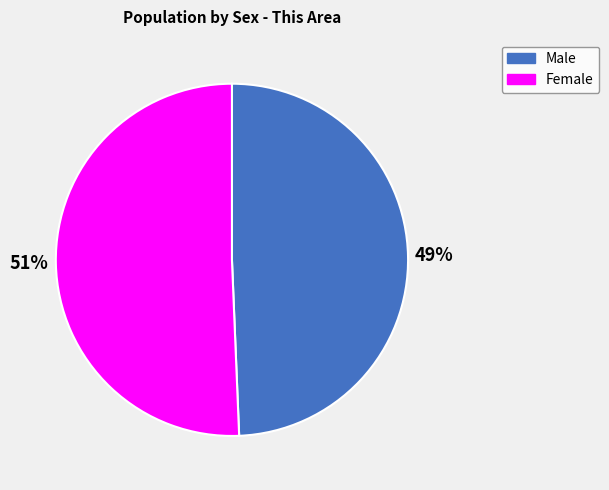

To the nearest percent, what is the average slice percentage?

50%